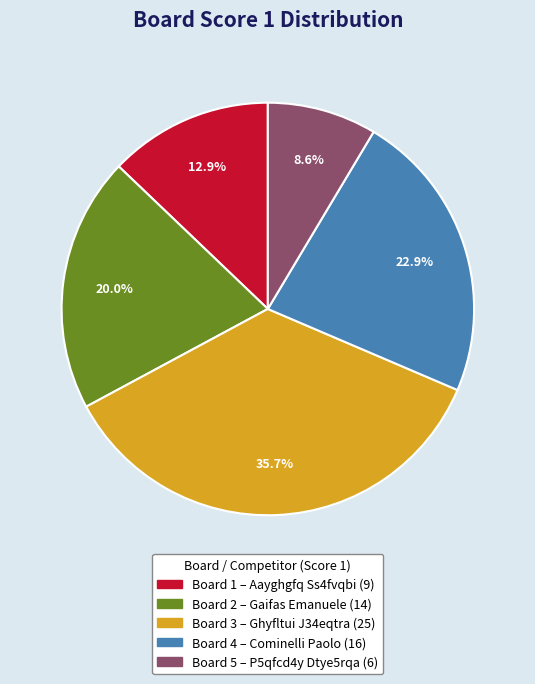

To the nearest percent, what is the difference between the largest and smallest slice percentages?

27%